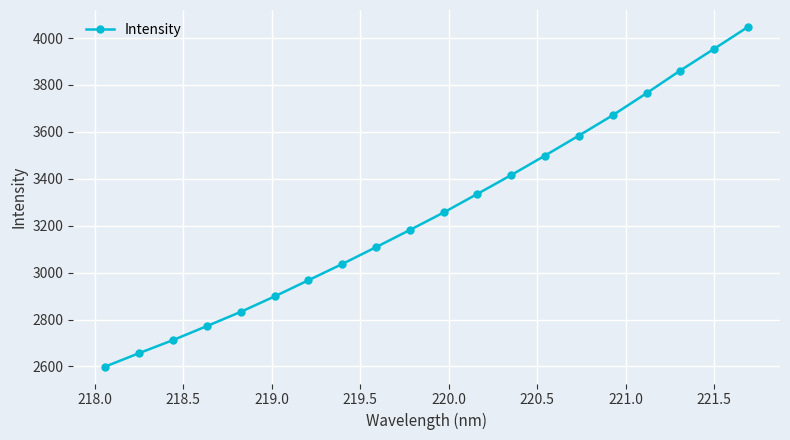

What is the difference between the maximum and minimum values?

1447.3